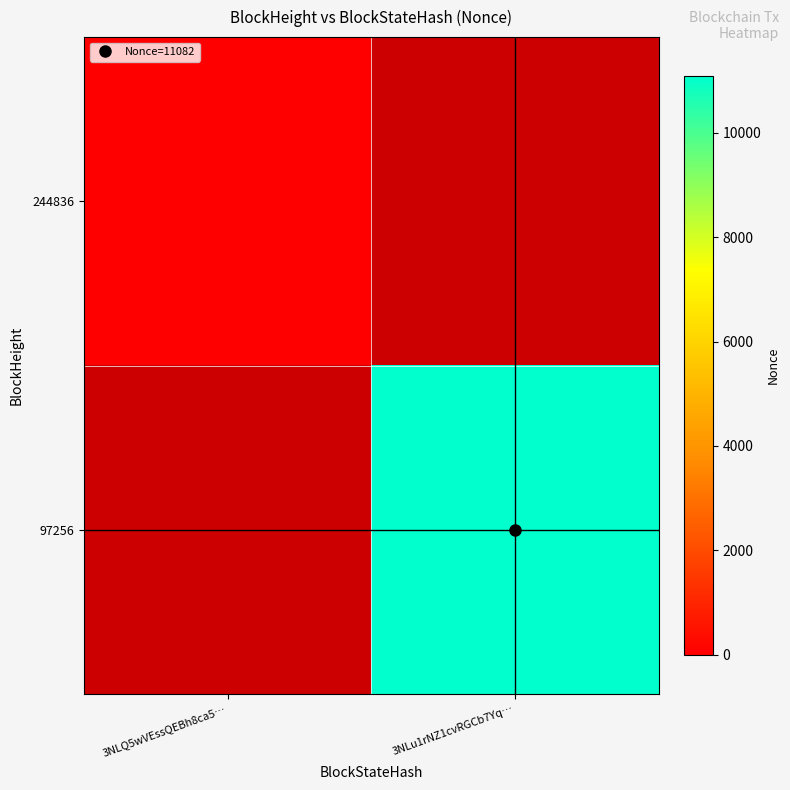

At how many categories does at least one series exceed 7988?

1